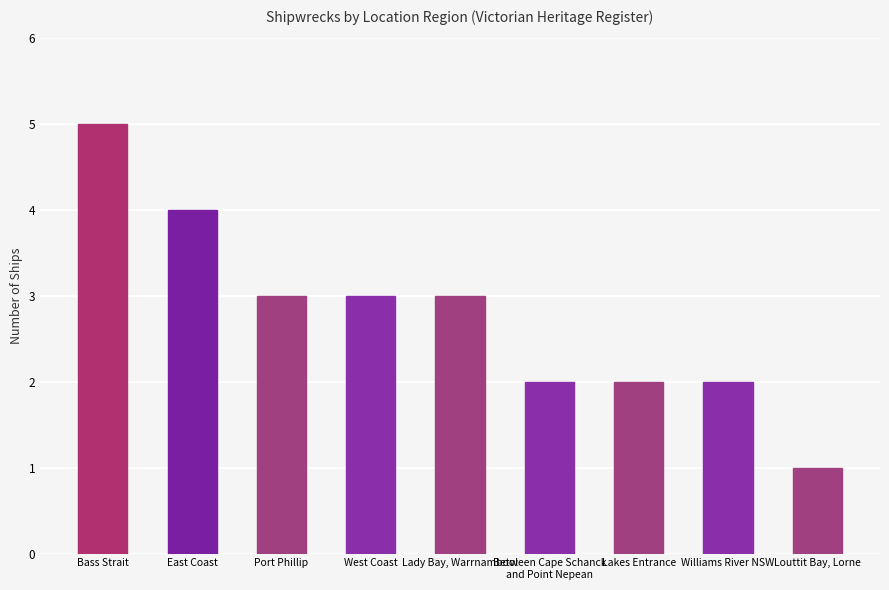

What is the difference between the values at Williams River NSW and West Coast?

1